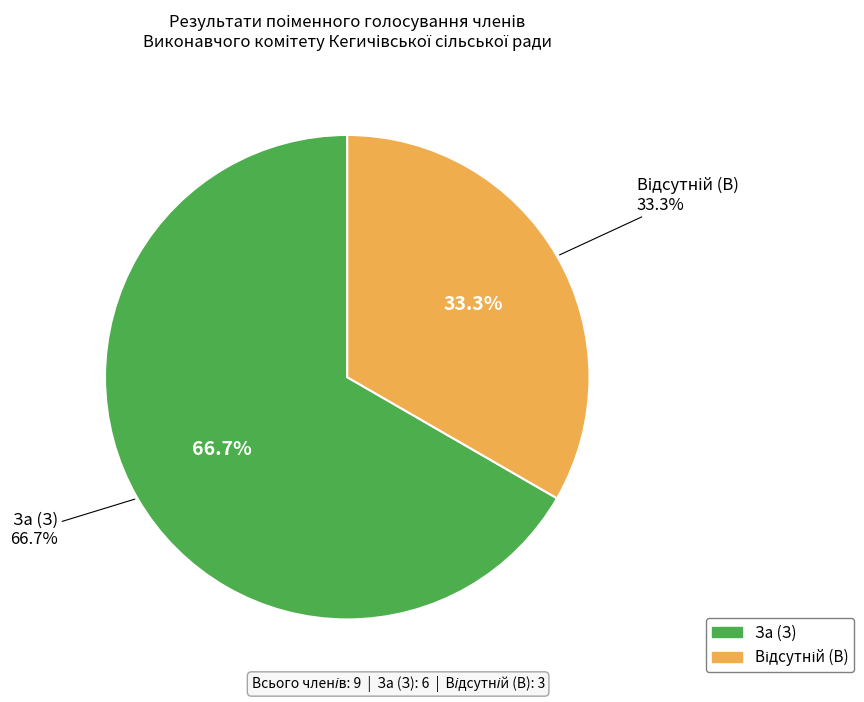

To the nearest percent, what percentage of the pie is Відсутній (В)?

33%